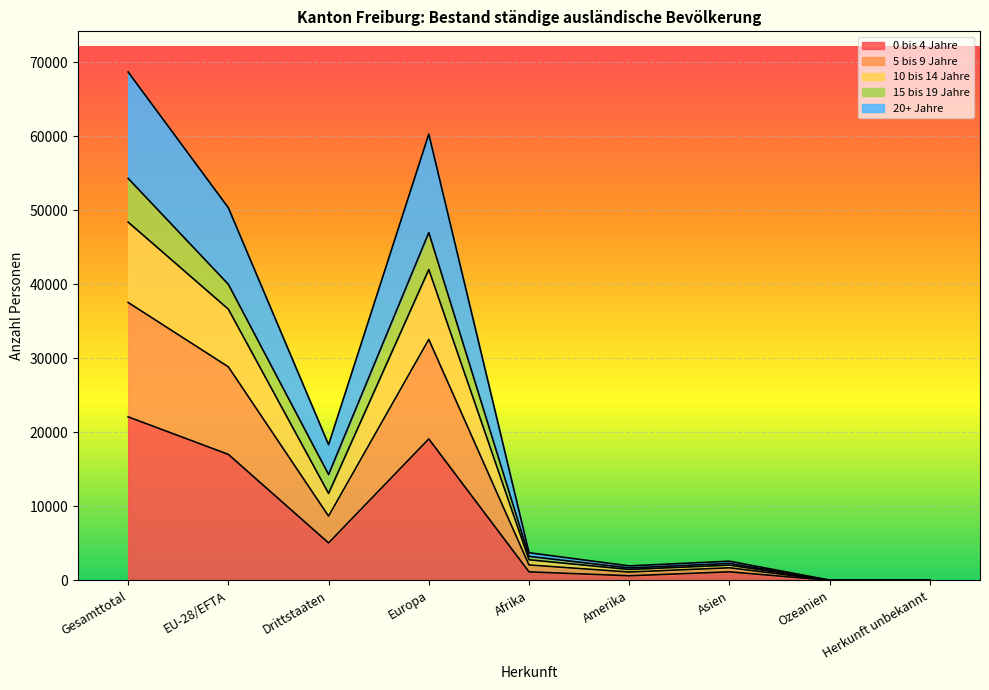

True or false: 20+ Jahre and 0 bis 4 Jahre intersect in this chart.

False